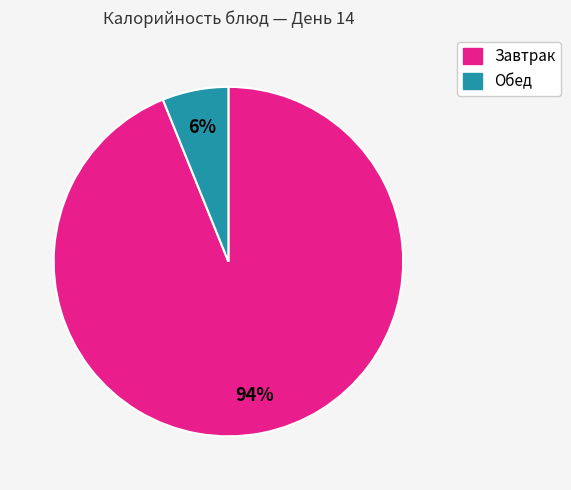

Is there any slice that represents more than half of the pie?

Yes